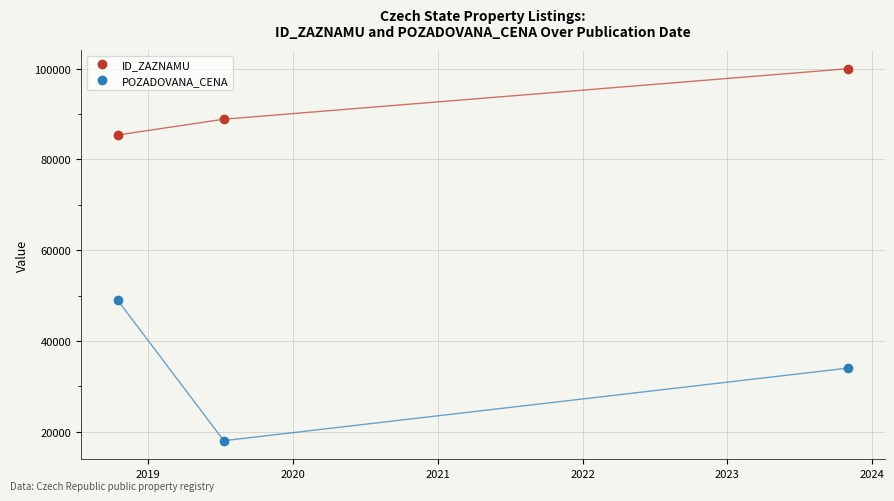

Reading left to right, list all the values displayed in this chart.

ID_ZAZNAMU: 85387	88880	100016
POZADOVANA_CENA: 49000	18000	34000